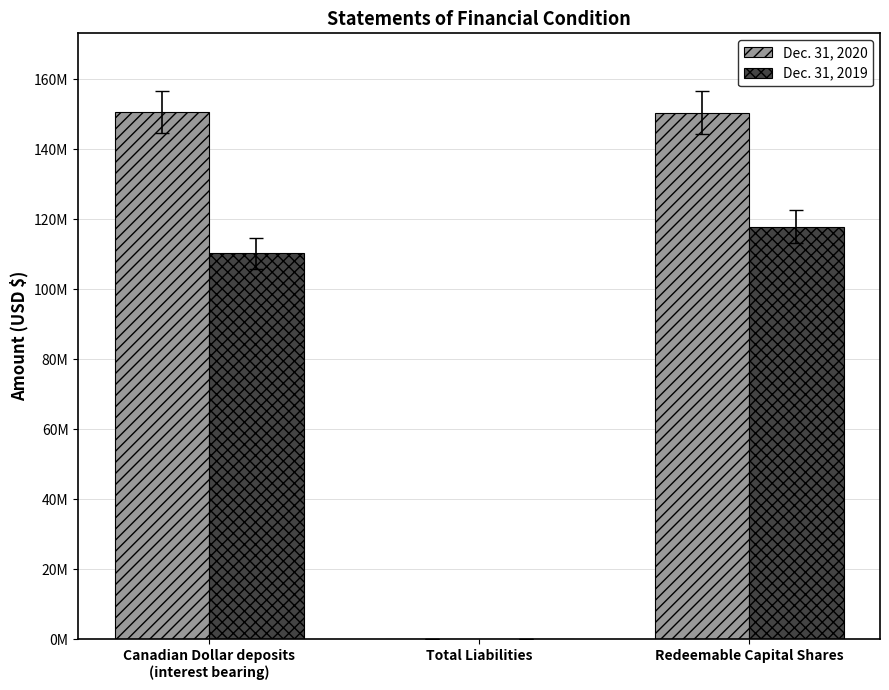

What is the smallest value displayed?

45270